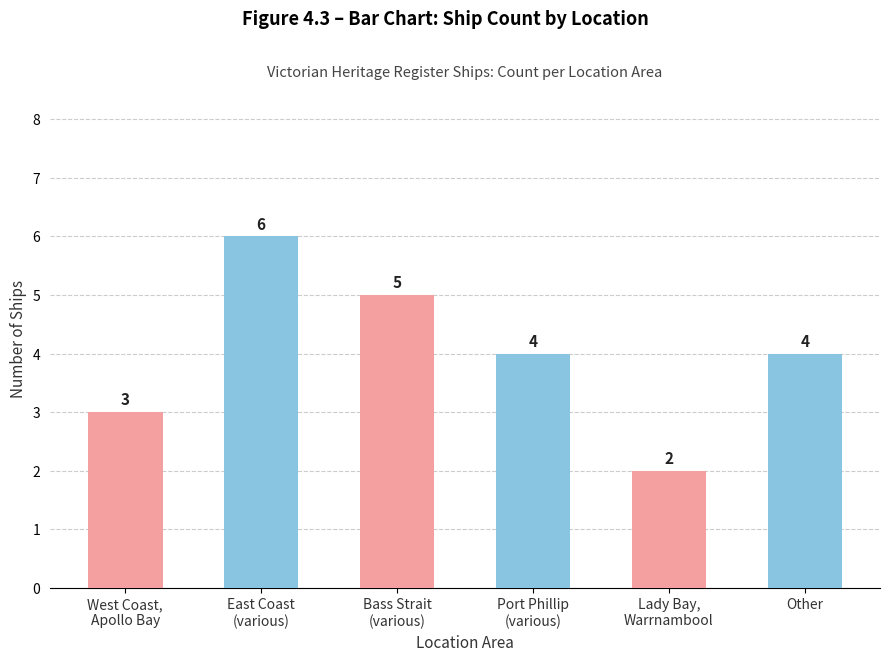

How many values are between 3 and 5?

4